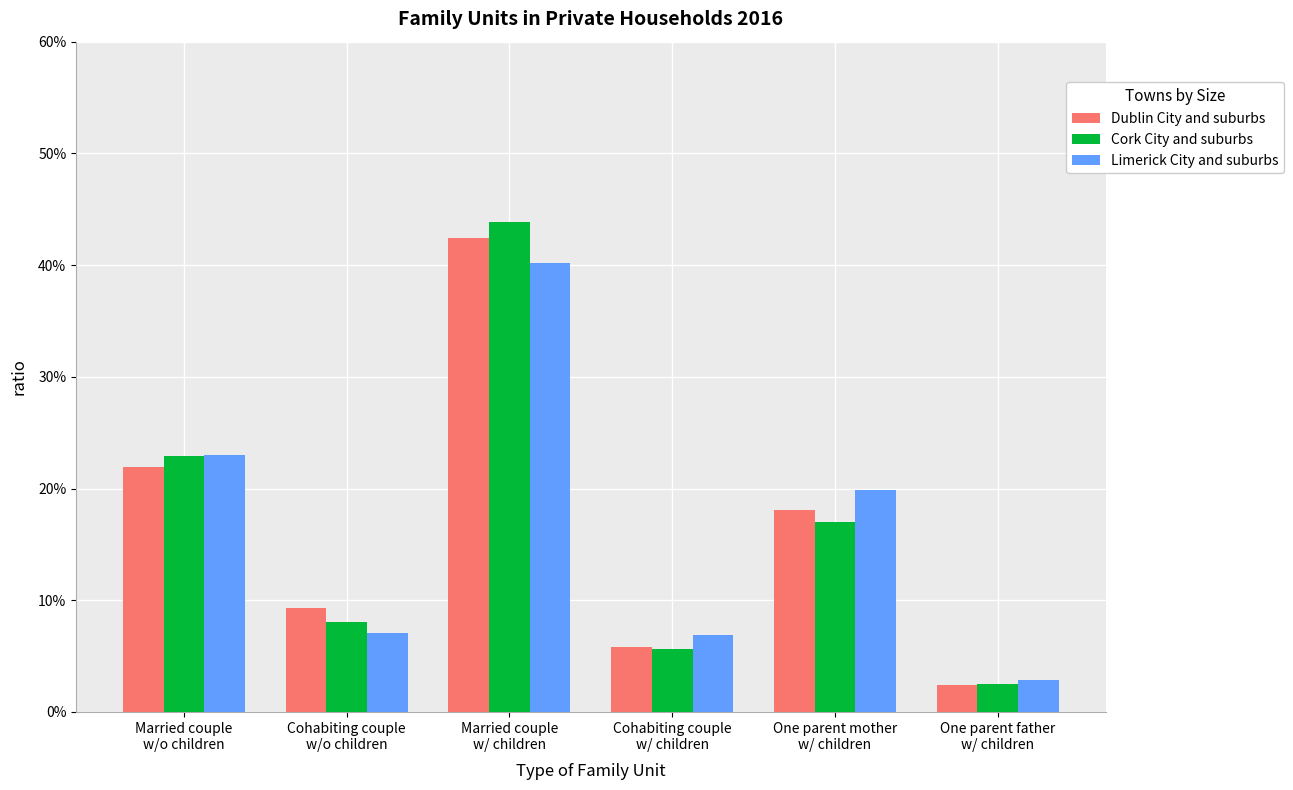

The Dublin City and suburbs series shows 0.4 at Married couple
w/ children. True or false?

True